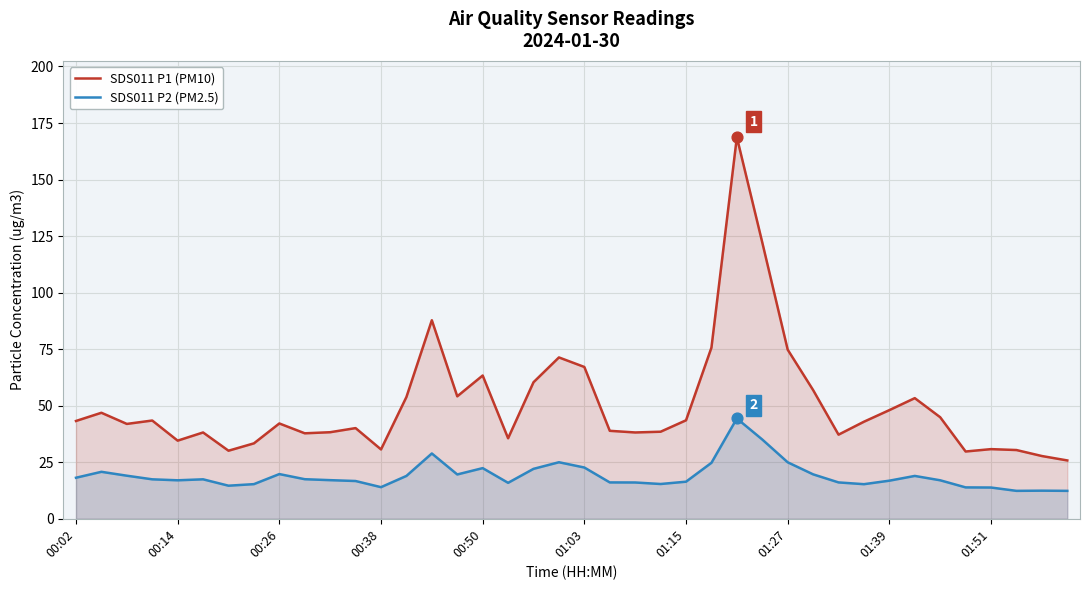

Which series has the largest total across all categories?

SDS011 P1 (PM10)